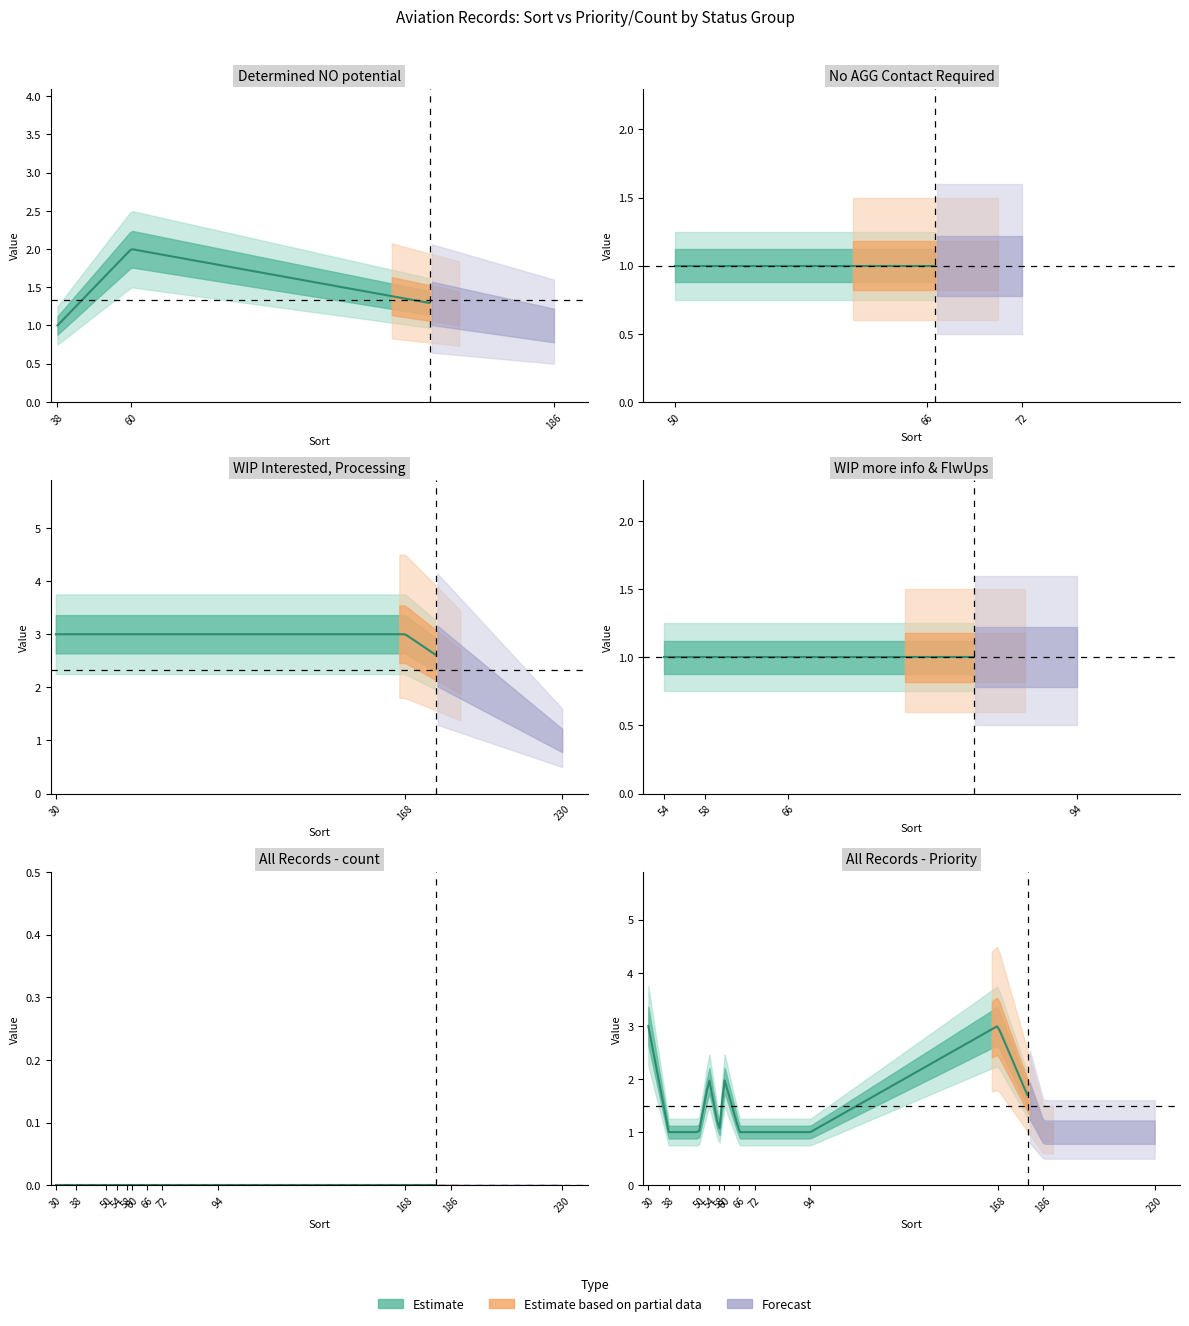

Between 72 and 38, which is larger?

72